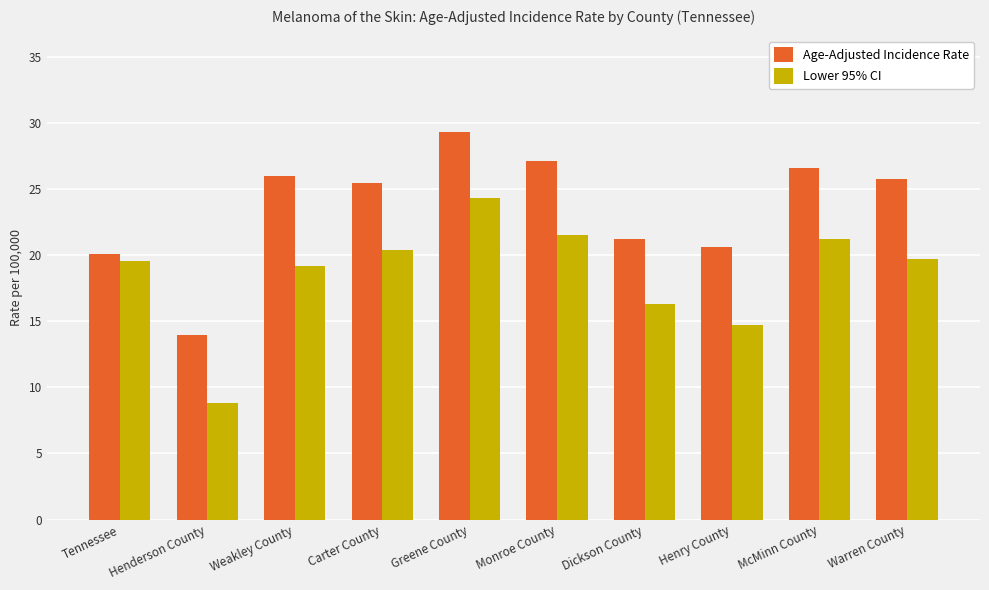

What position from the right is McMinn County?

2